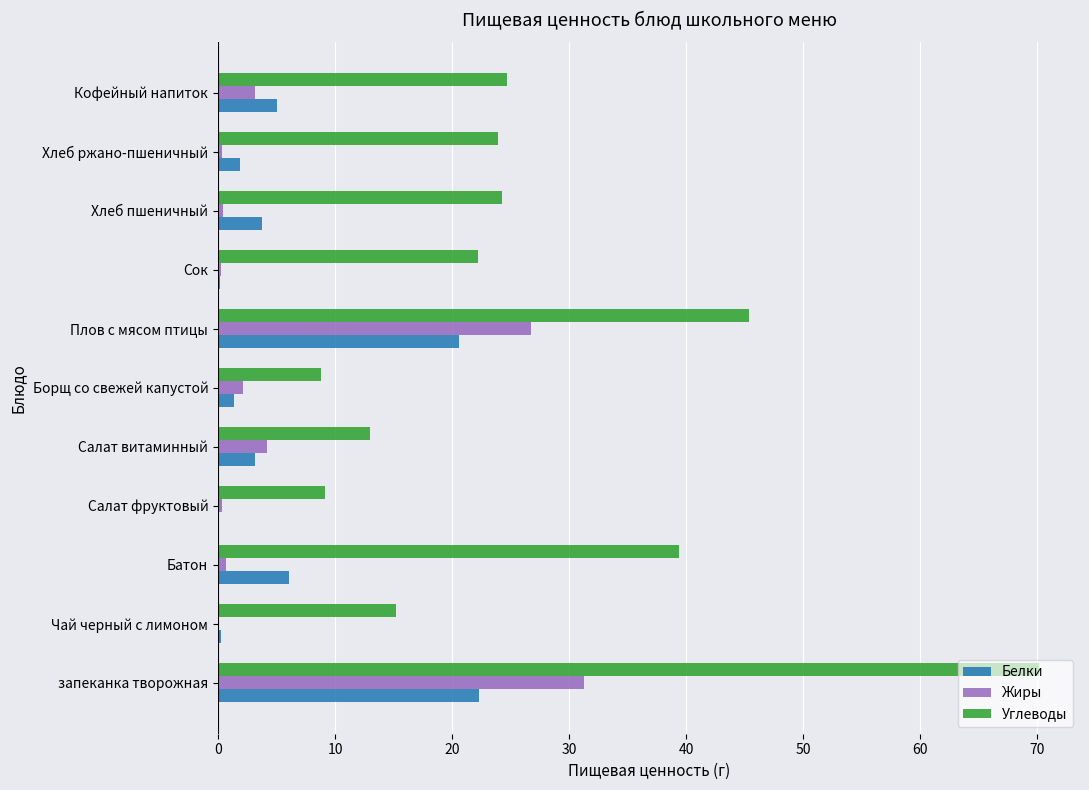

Which series has the largest range (max minus min)?

Углеводы